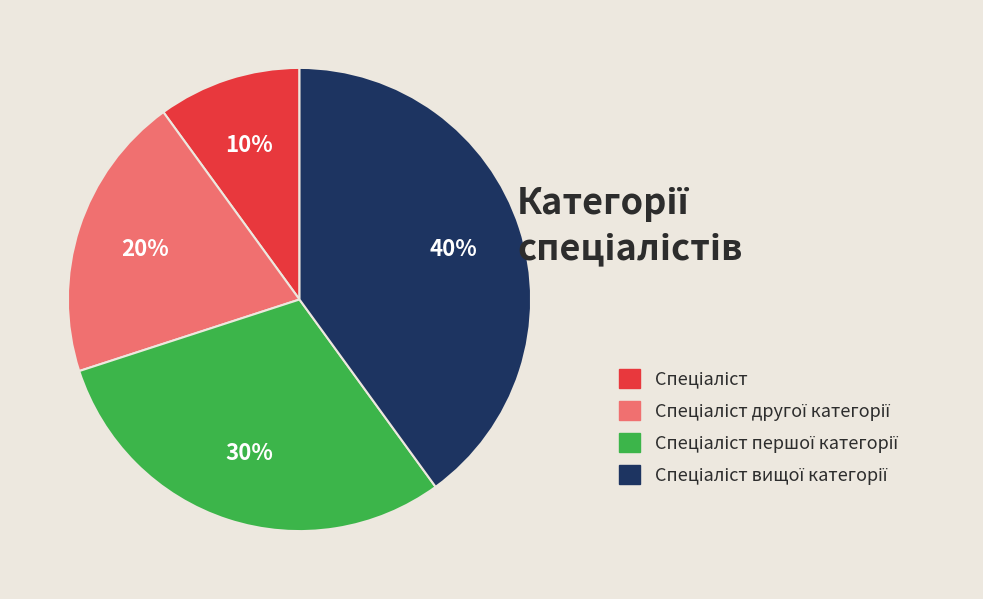

To the nearest percent, what is the average slice percentage?

25%